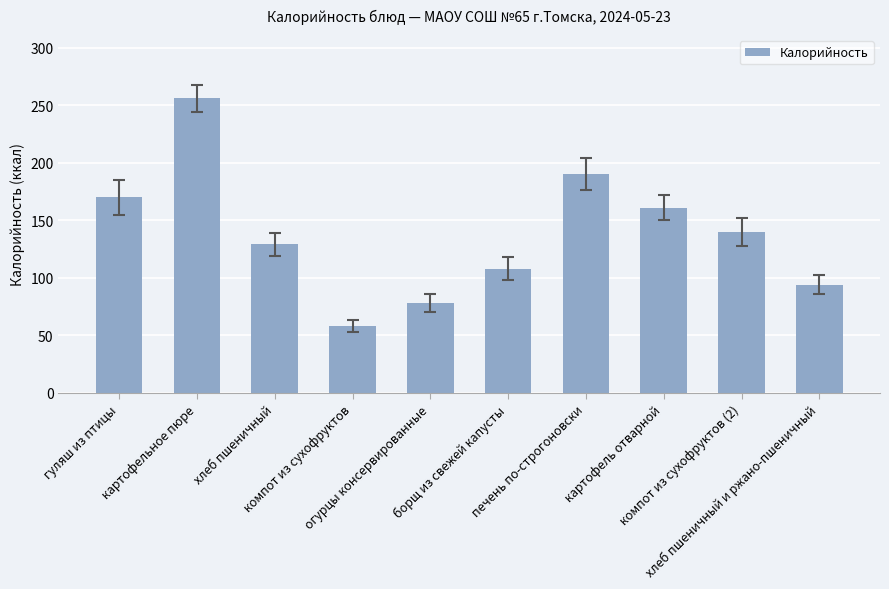

List the labels in order of value, smallest first.

компот из сухофруктов, огурцы консервированные, хлеб пшеничный и ржано-пшеничный, борщ из свежей капусты, хлеб пшеничный, компот из сухофруктов (2), картофель отварной, гуляш из птицы, печень по-строгоновски, картофельное пюре